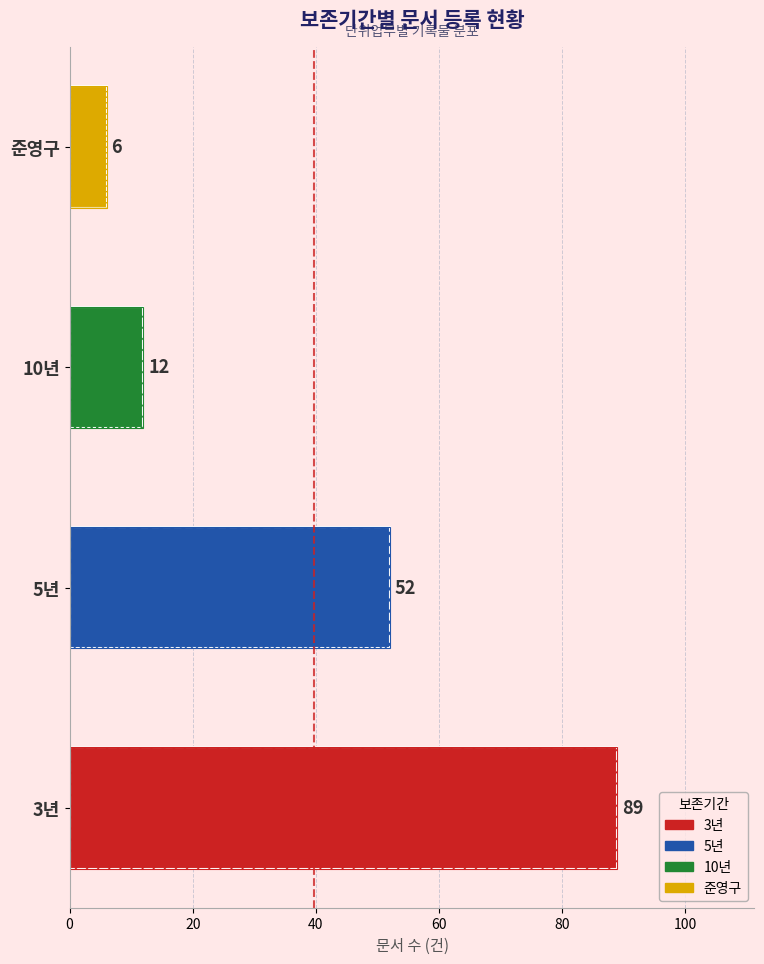

Which label corresponds to the largest value in the chart?

3년